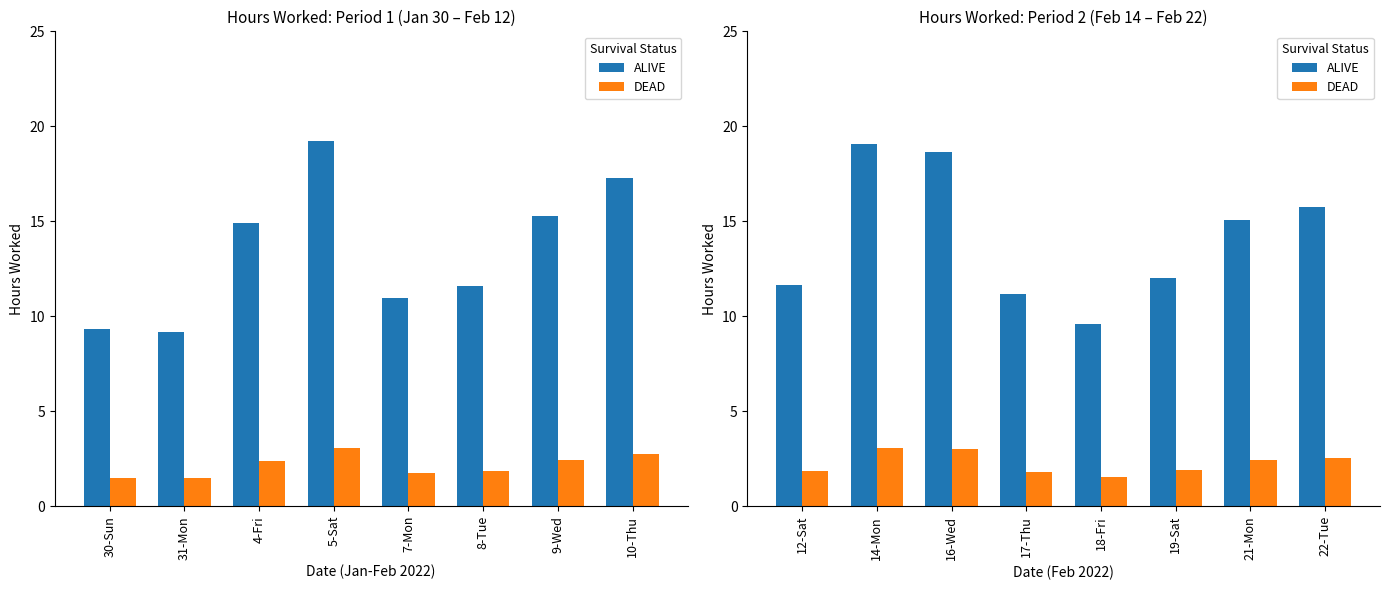

What is the difference between the maximum and minimum values in the ALIVE series?

9.5